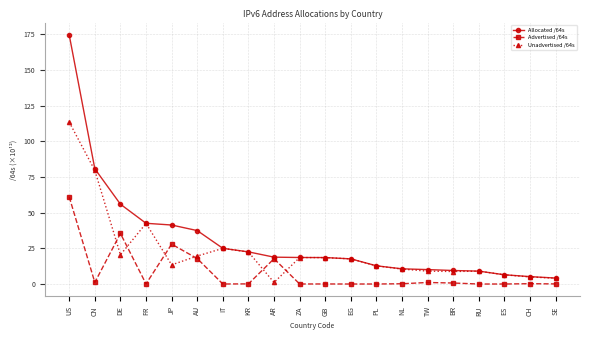

What is the maximum value shown in the chart?

174.5